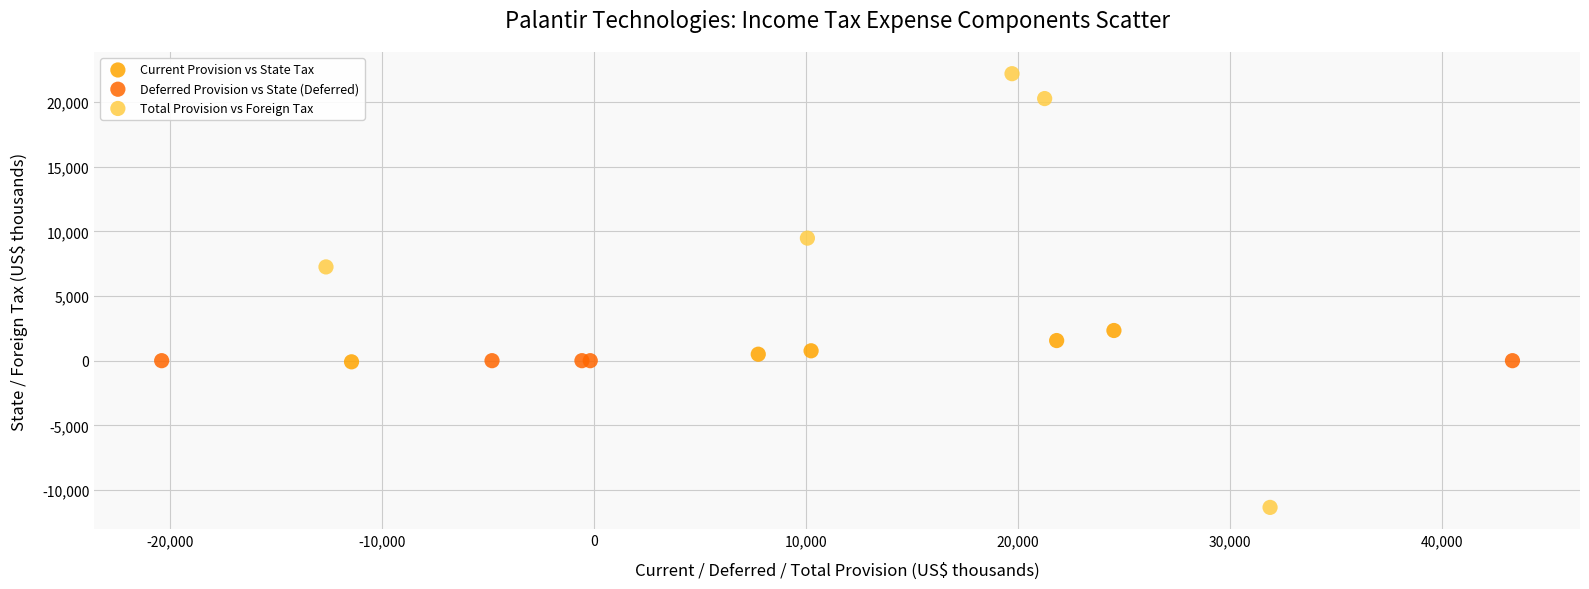

Which series reaches the maximum Y coordinate?

Total Provision vs Foreign Tax